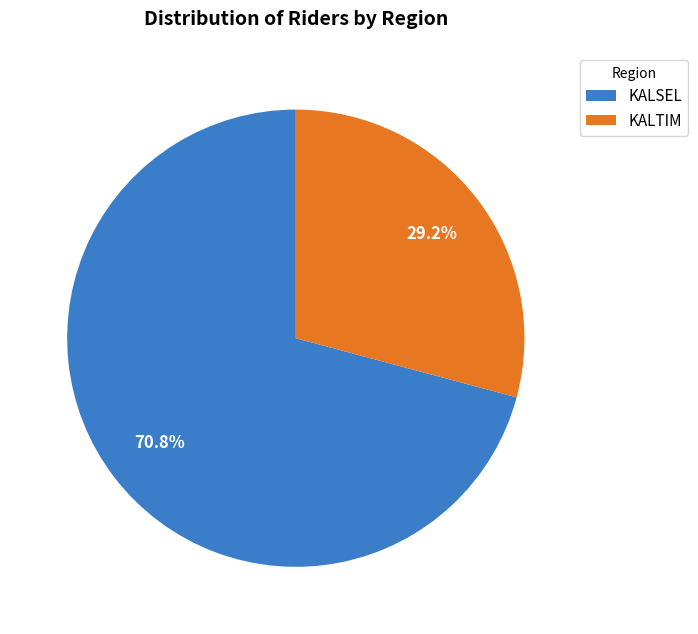

Does any single category account for the majority?

Yes